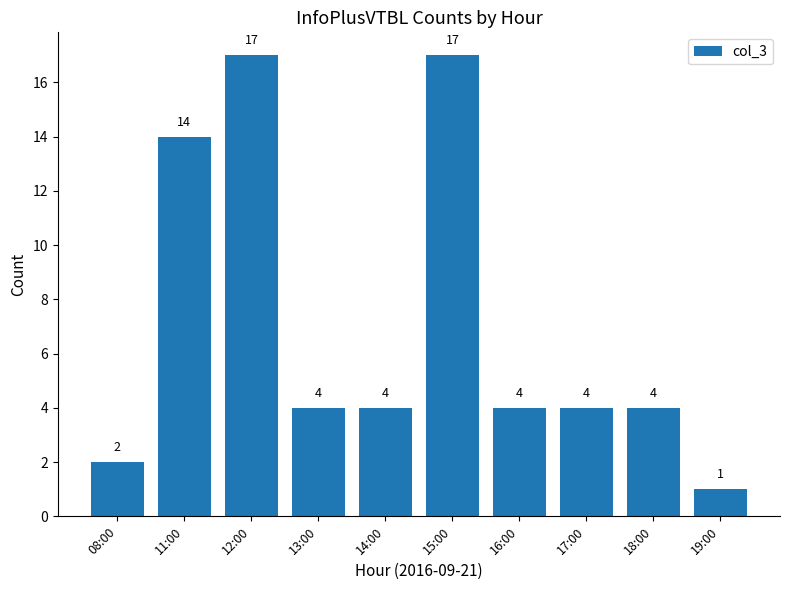

Reading left to right, what are all the values shown in this chart?

2	14	17	4	4	17	4	4	4	1